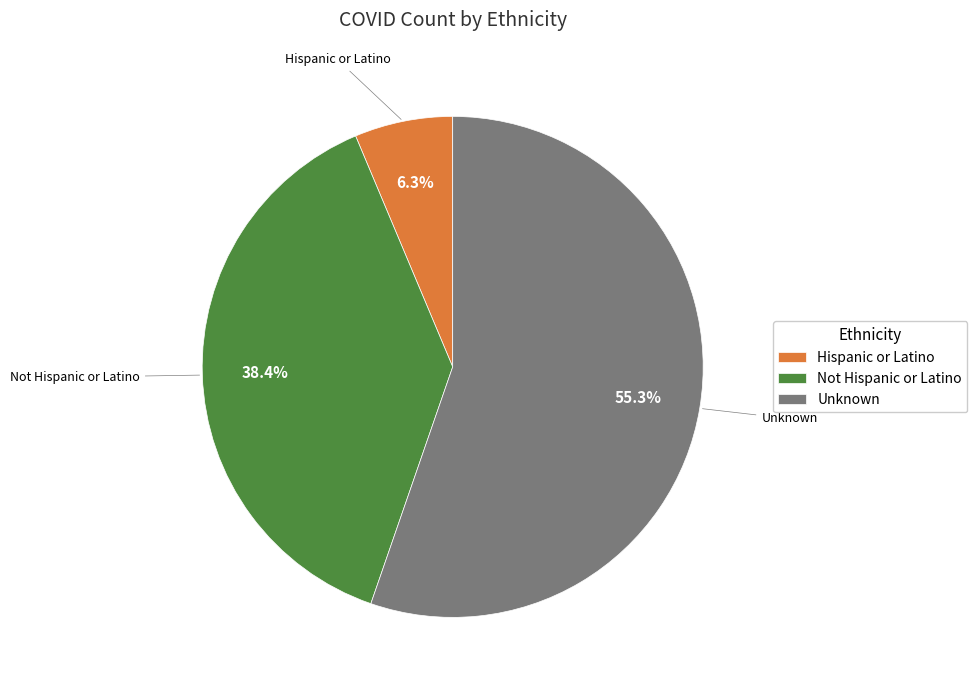

Is the sum of Not Hispanic or Latino and Hispanic or Latino greater than half?

No